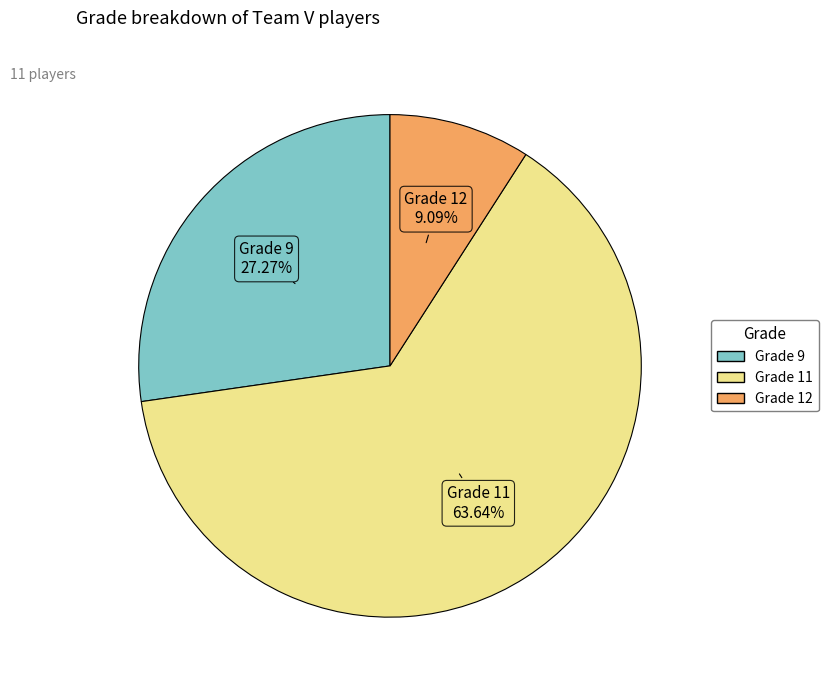

How many segments does this pie chart have?

3